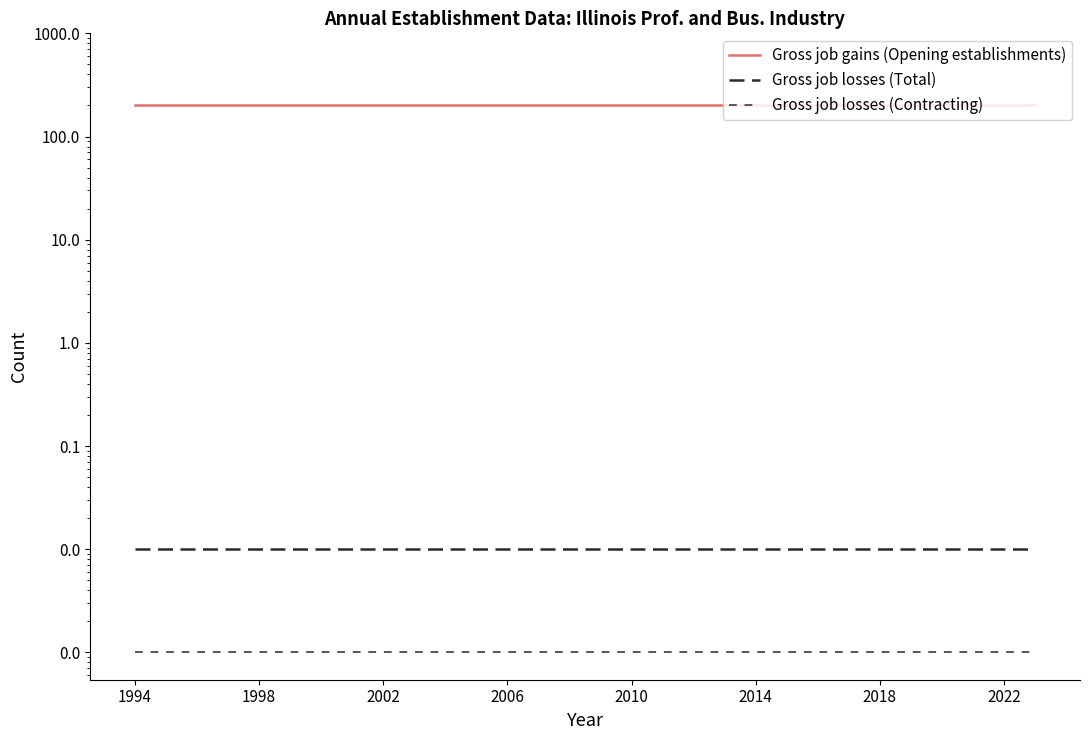

Reading left to right, transcribe all the data shown in this chart.

Gross job gains (Opening establishments): 200.0	200.0	200.0	200.0	200.0	200.0	200.0	200.0	200.0	200.0	200.0	200.0	200.0	200.0	200.0	200.0	200.0	200.0	200.0	200.0	200.0	200.0	200.0	200.0	200.0	200.0	200.0	200.0	200.0	200.0
Gross job losses (Total): 0.0	0.0	0.0	0.0	0.0	0.0	0.0	0.0	0.0	0.0	0.0	0.0	0.0	0.0	0.0	0.0	0.0	0.0	0.0	0.0	0.0	0.0	0.0	0.0	0.0	0.0	0.0	0.0	0.0	0.0
Gross job losses (Contracting): 0.0	0.0	0.0	0.0	0.0	0.0	0.0	0.0	0.0	0.0	0.0	0.0	0.0	0.0	0.0	0.0	0.0	0.0	0.0	0.0	0.0	0.0	0.0	0.0	0.0	0.0	0.0	0.0	0.0	0.0